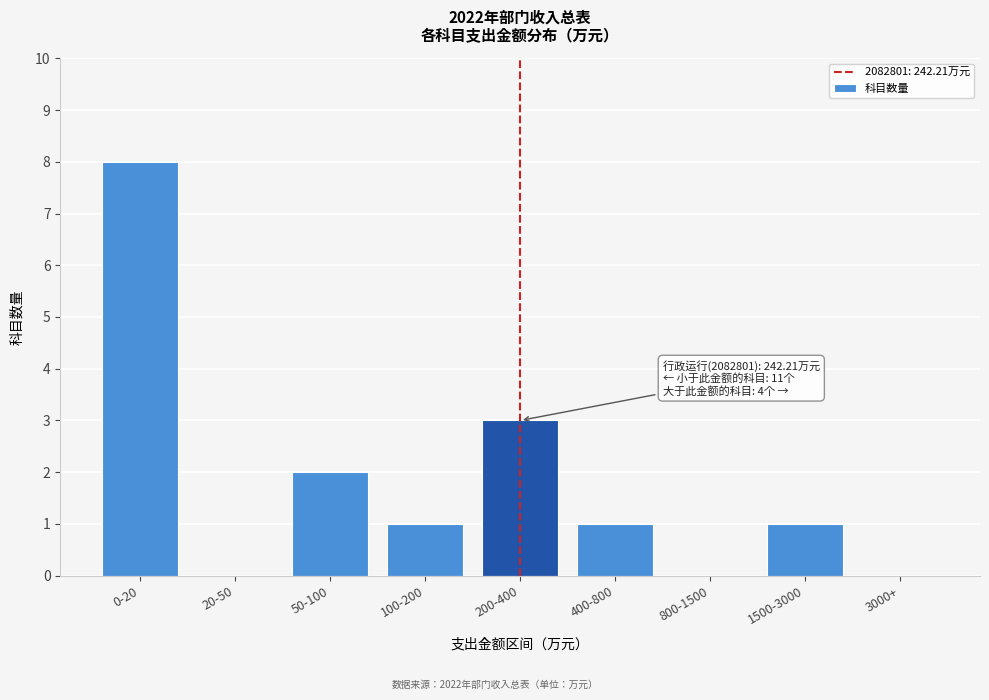

Reading right to left, list all the values displayed in this chart.

3000+=0	1500-3000=1	800-1500=0	400-800=1	200-400=3	100-200=1	50-100=2	20-50=0	0-20=8